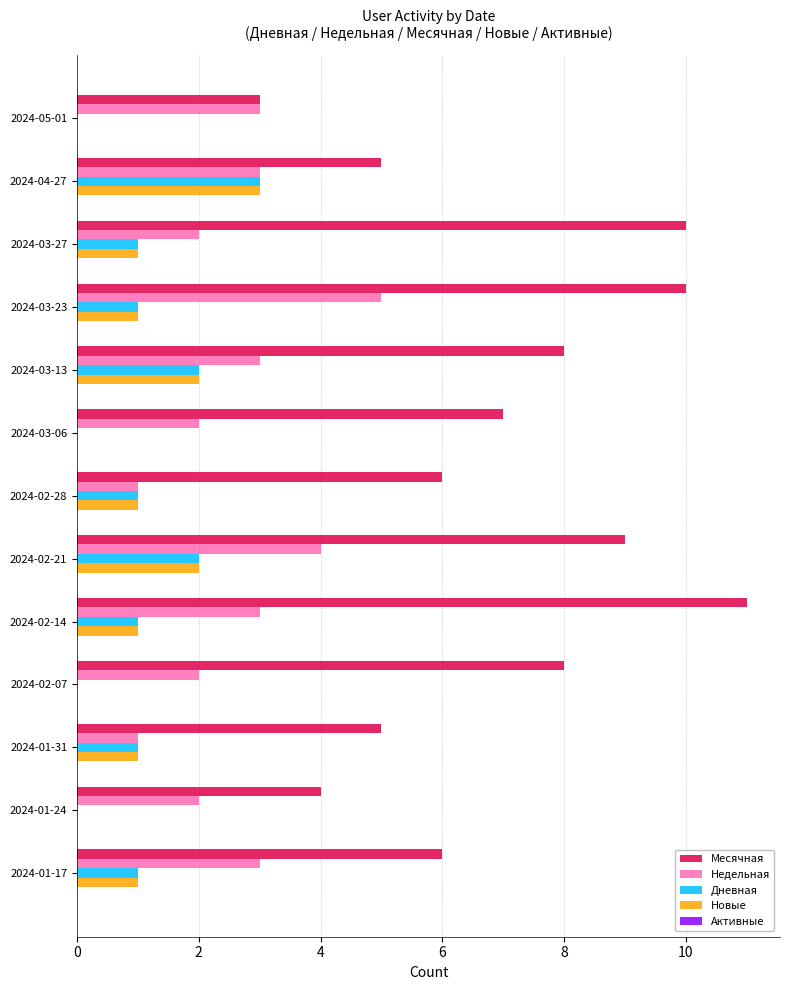

Count the Новые values in the range 0 to 1.

10